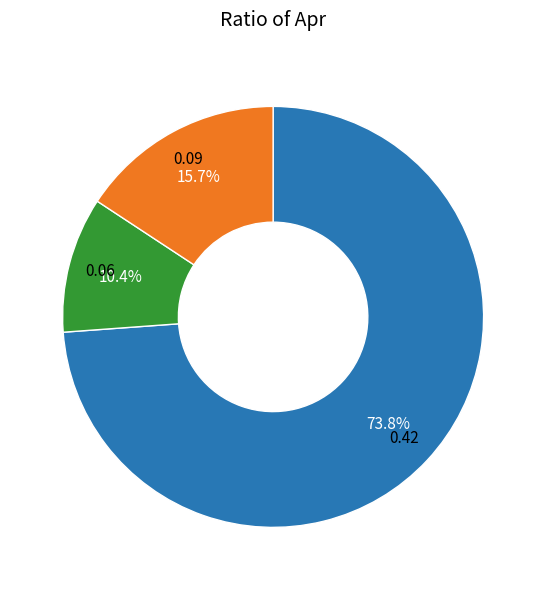

Count the number of slices in the pie.

3